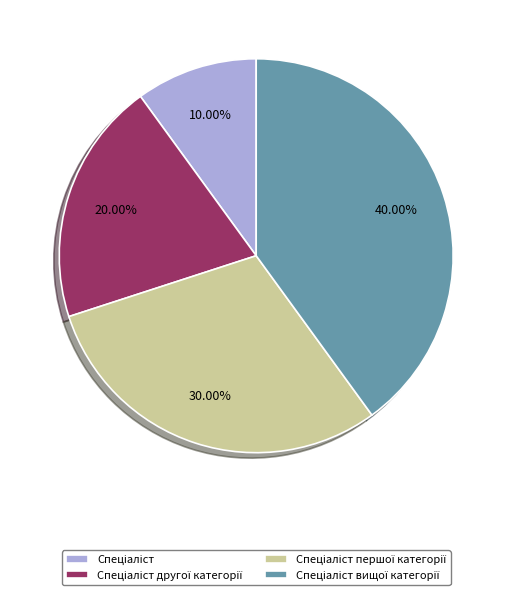

Does any single category account for the majority?

No